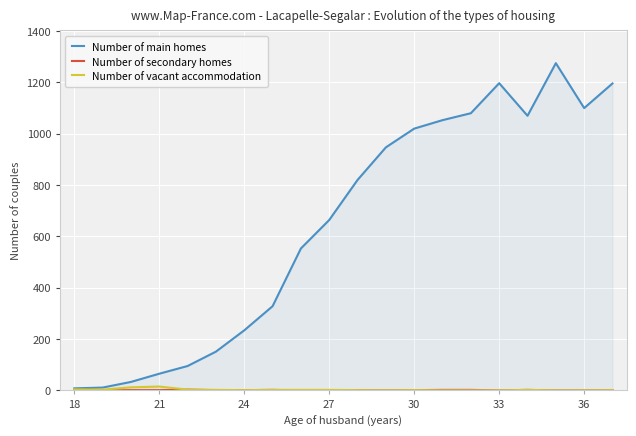

Which series changed the most between 30 and 33?

Number of main homes